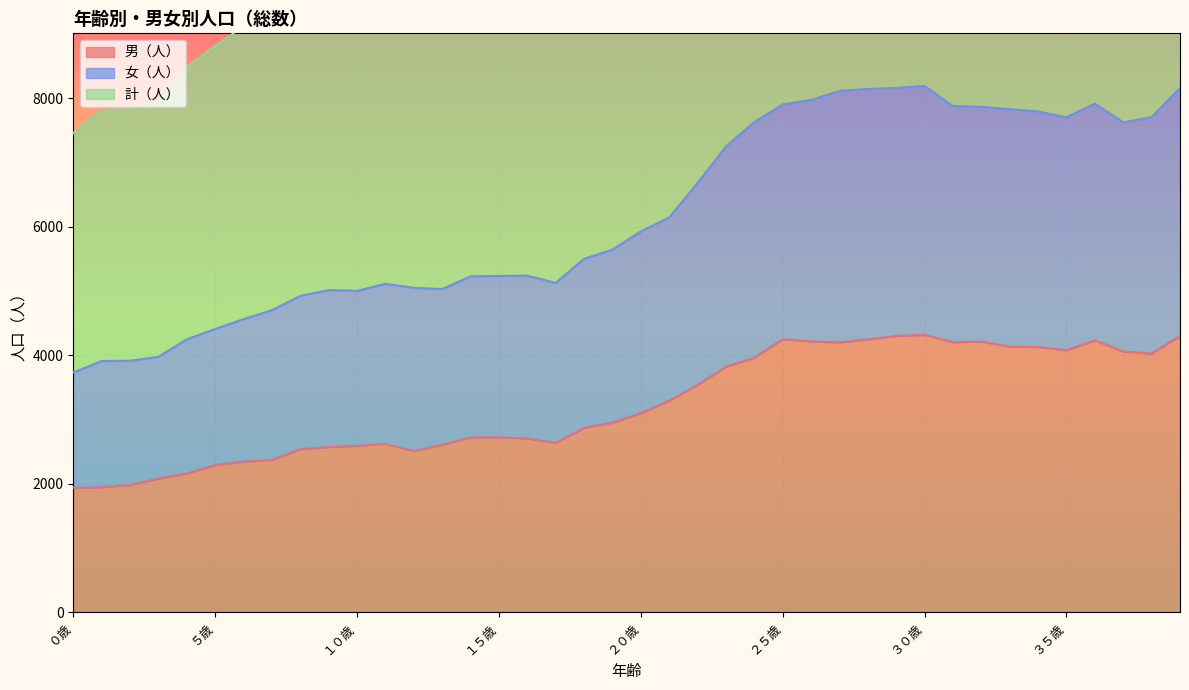

Rank the categories by 計（人） value from lowest to highest.

０歳, １歳, ２歳, ３歳, ４歳, ５歳, ６歳, ７歳, ８歳, １０歳, ９歳, １３歳, １２歳, １１歳, １７歳, １４歳, １５歳, １６歳, １８歳, １９歳, ２０歳, ２１歳, ２２歳, ２３歳, ３７歳, ２４歳, ３５歳, ３８歳, ３４歳, ３３歳, ３２歳, ３１歳, ２５歳, ３６歳, ２６歳, ２７歳, ２８歳, ２９歳, ３９歳, ３０歳